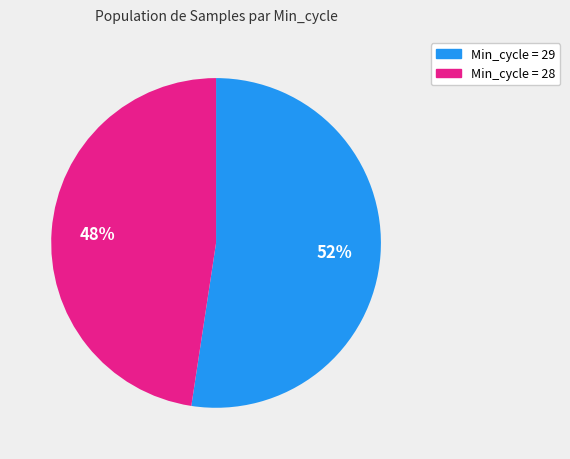

Is there any slice that represents more than half of the pie?

Yes